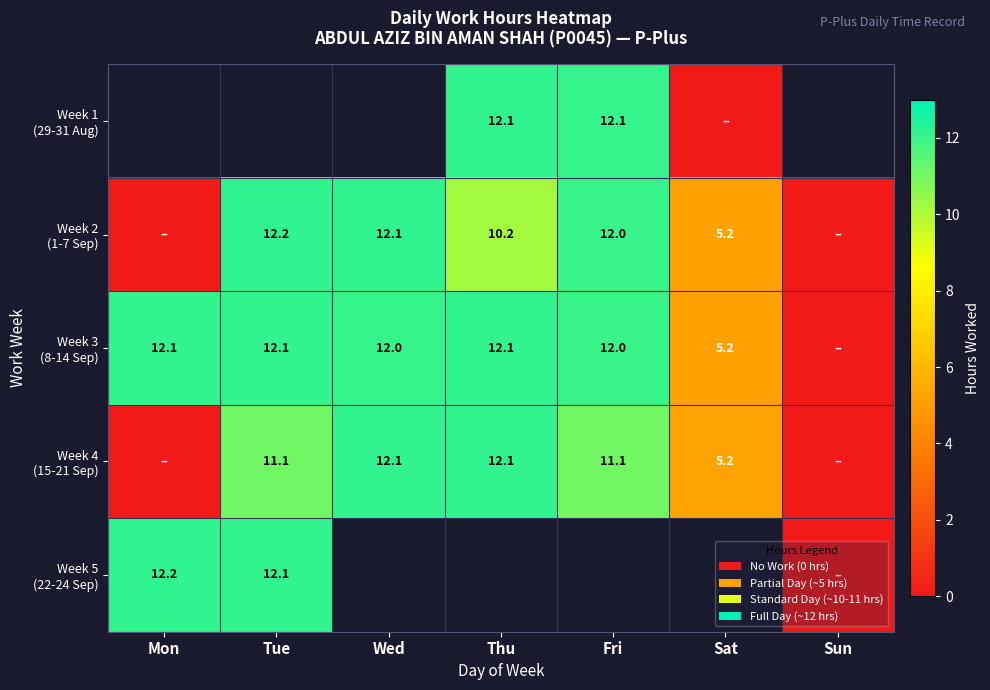

What is the maximum value shown in the chart?

12.2